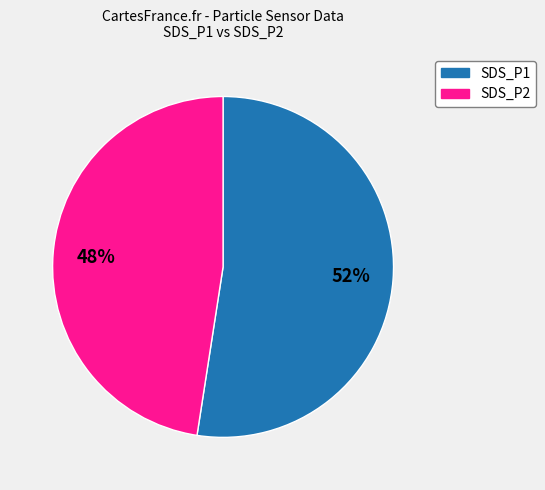

To the nearest percent, what is the average slice percentage?

50%